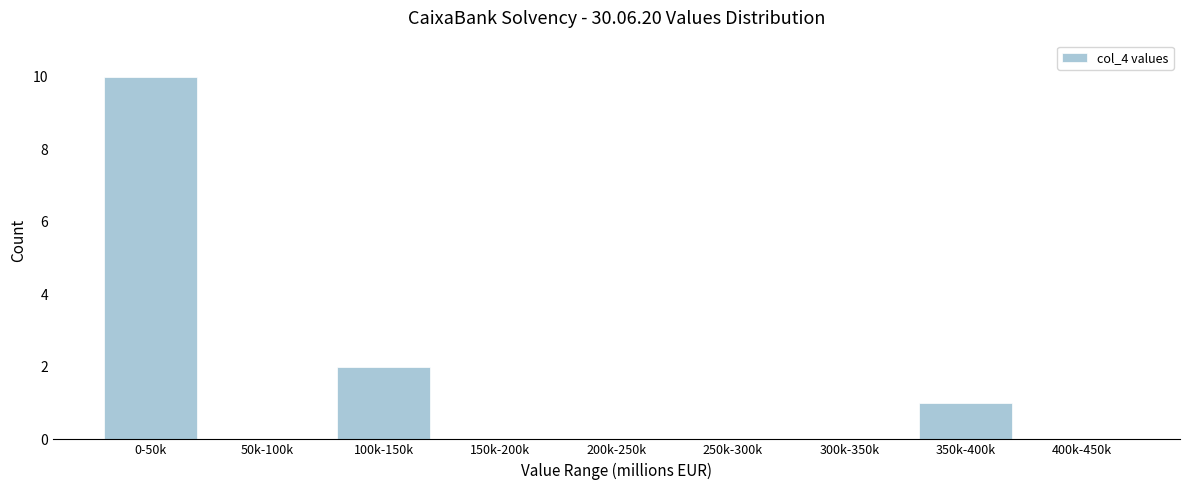

Reading left to right, what are all the values shown in this chart?

0-50k=10	50k-100k=0	100k-150k=2	150k-200k=0	200k-250k=0	250k-300k=0	300k-350k=0	350k-400k=1	400k-450k=0